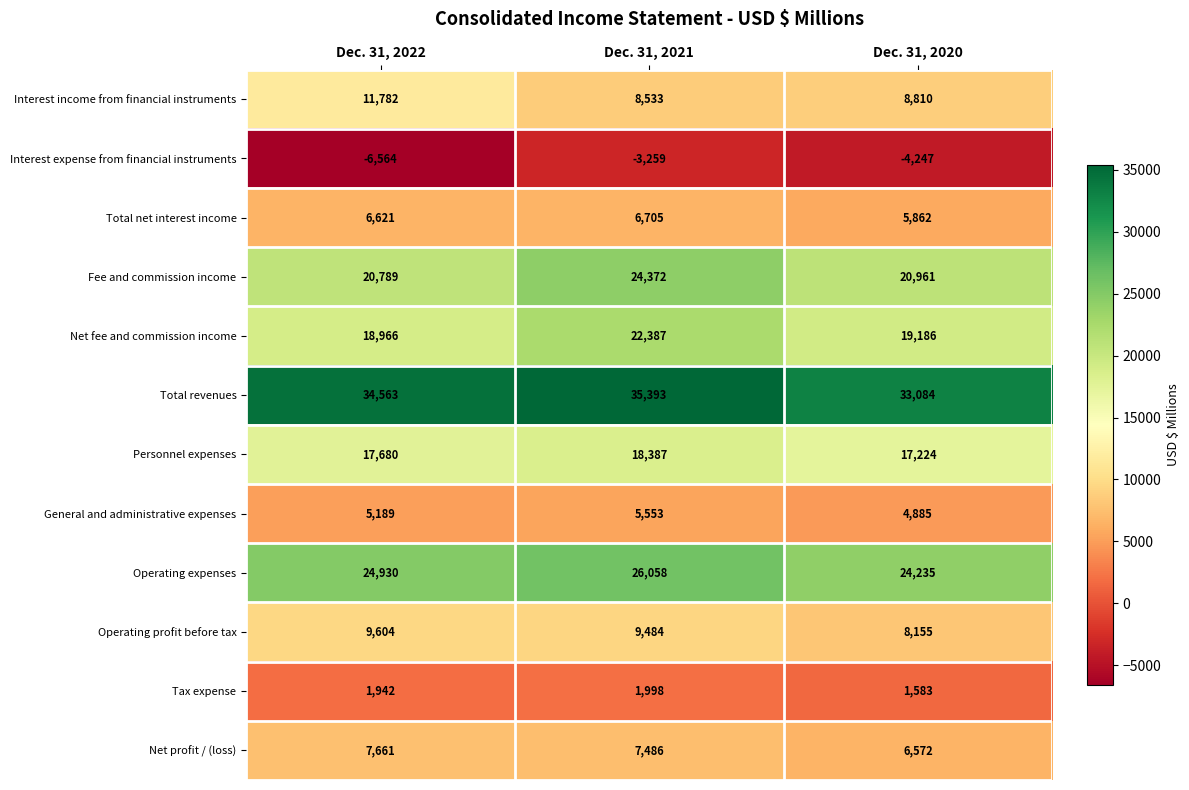

What is the average value of the Interest expense from financial instruments series?

-4690